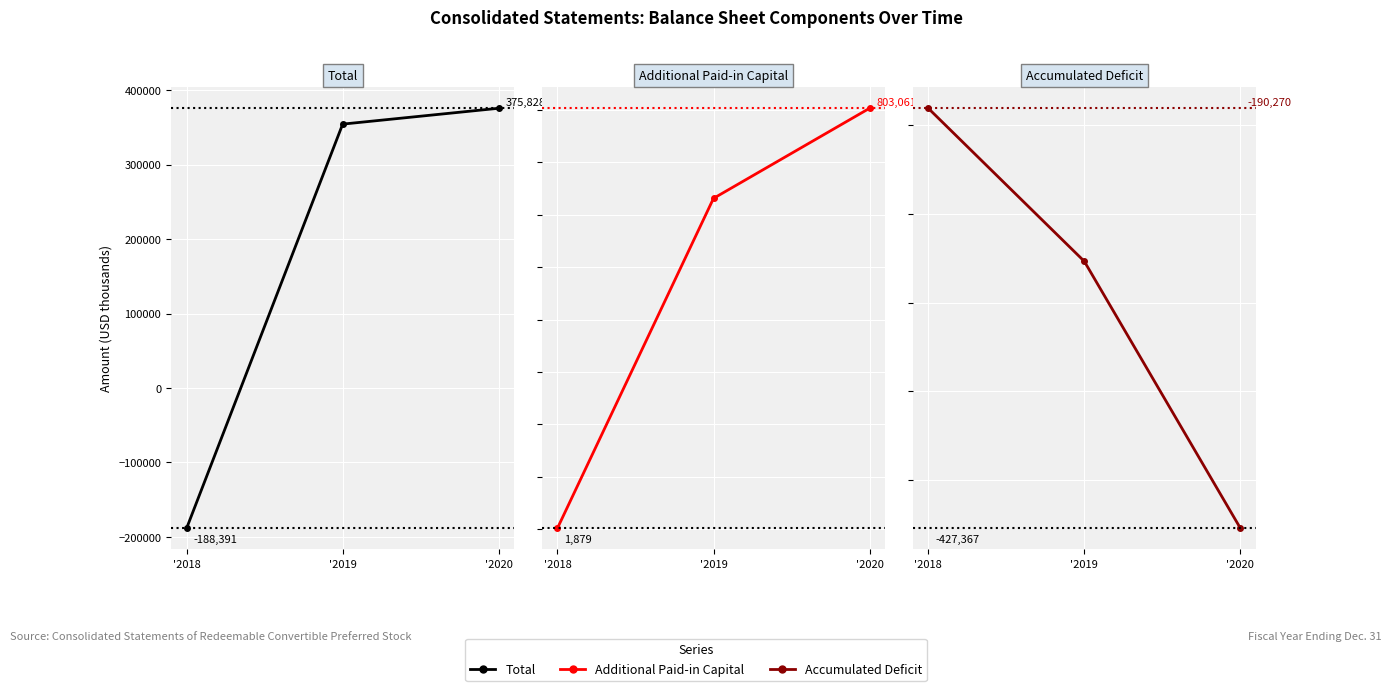

What is the difference between the maximum and minimum values in the Total series?

564219